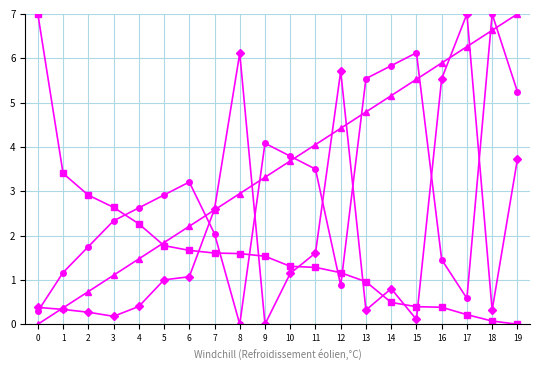

What is the greatest value displayed?

7.0